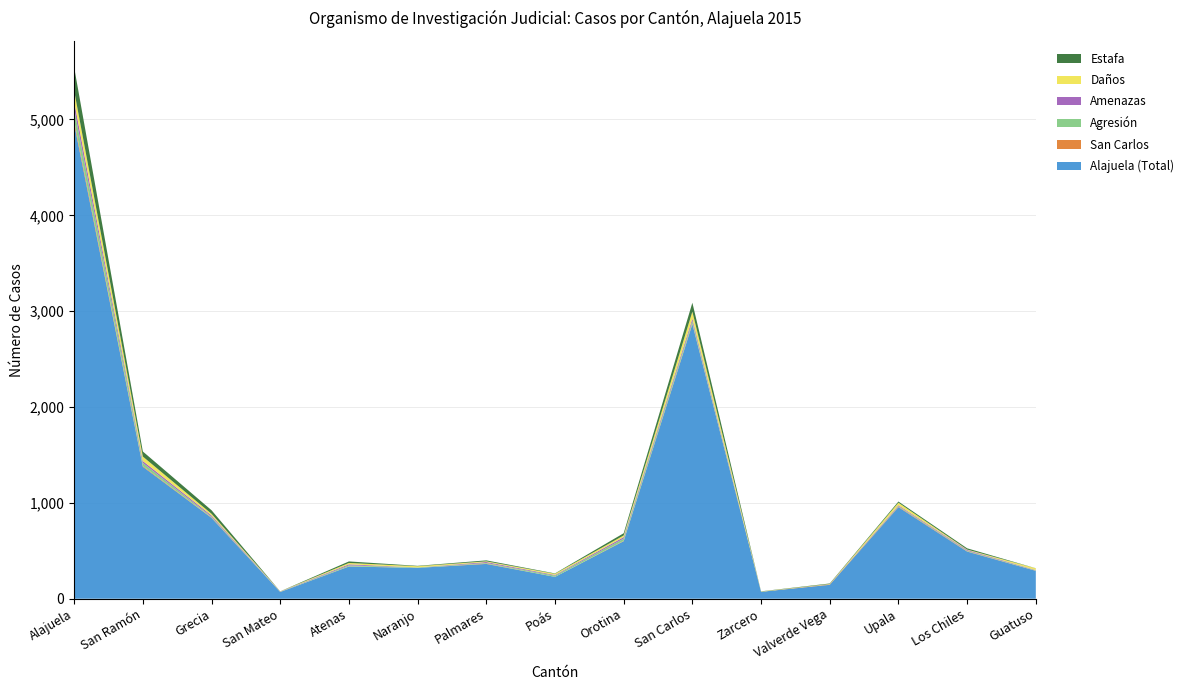

Reading left to right, what are all the values shown in this chart?

Alajuela (Total): 4955	1377	844	70	336	322	363	228	600	2865	72	145	956	492	291
San Carlos: 32	8	4	0	2	0	4	0	4	8	0	4	6	3	2
Agresión: 124	32	8	2	10	5	6	13	23	25	0	1	6	6	4
Amenazas: 77	20	13	2	11	0	10	7	16	25	0	1	8	8	3
Daños: 112	46	17	2	14	12	7	12	17	72	3	3	26	4	17
Estafa: 244	53	37	1	16	4	10	4	23	93	2	5	12	13	1